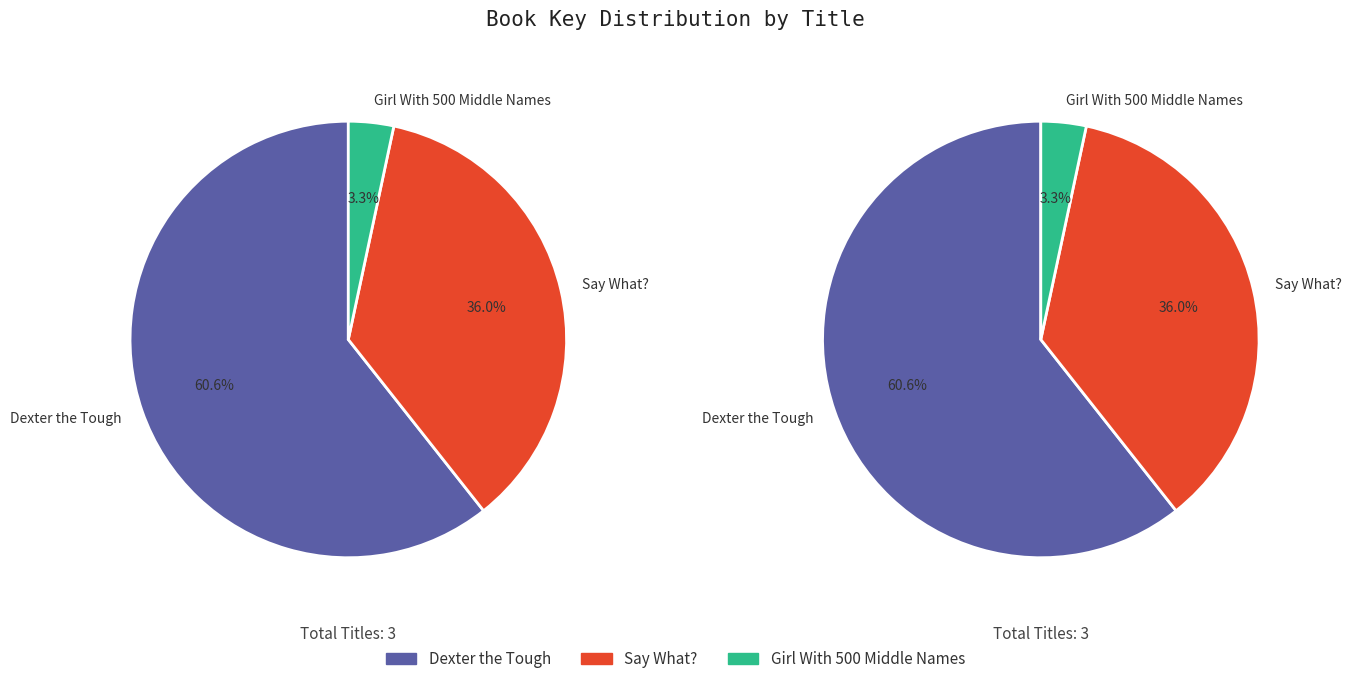

Rank the categories by value from lowest to highest.

Girl With 500 Middle Names, Say What?, Dexter the Tough